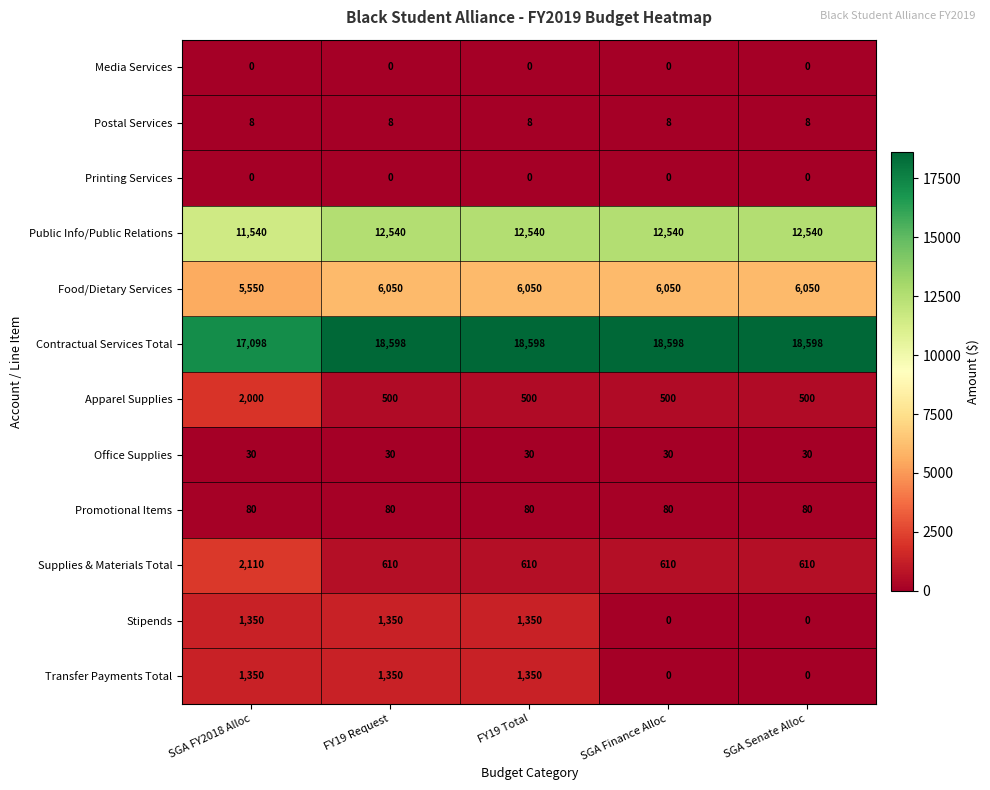

What is the sum of all Public Info/Public Relations values?

61700